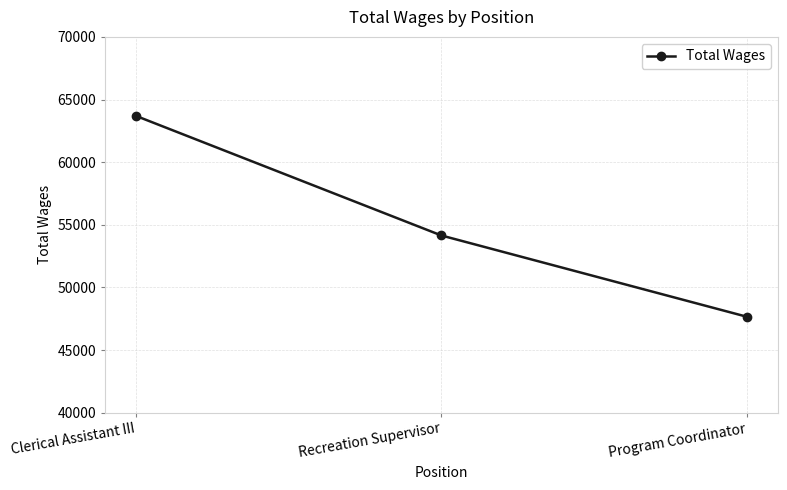

What is the label of the 2nd point from the right?

Recreation Supervisor